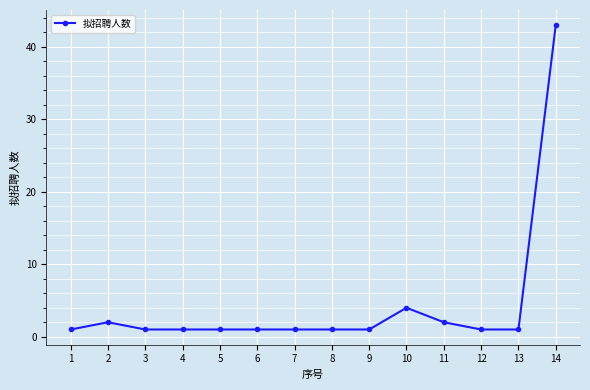

What is the ratio of the value at 11 to the value at 5?

2.0